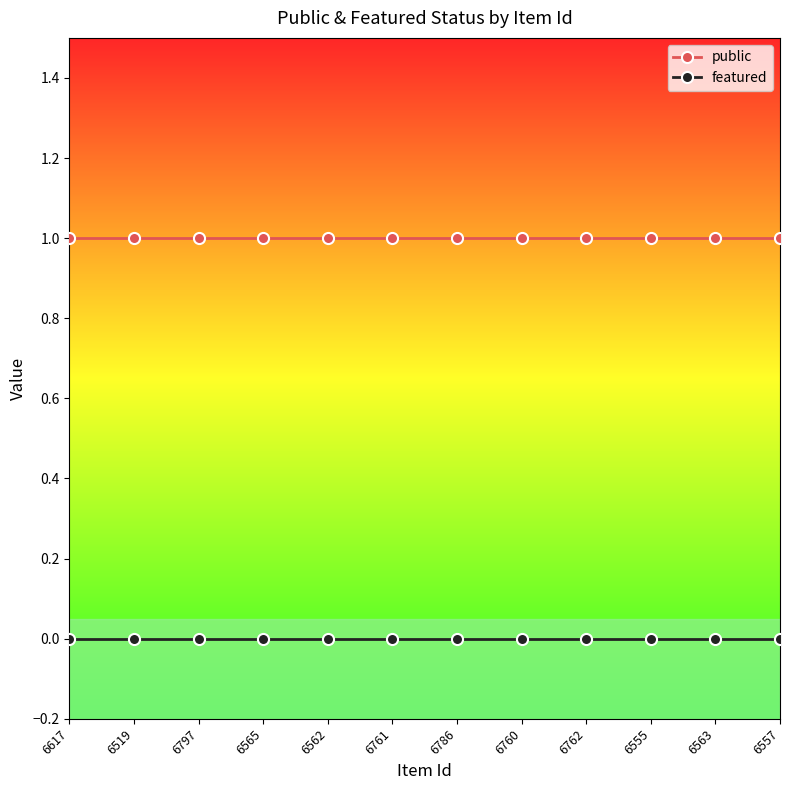

True or false: public and featured cross at least once.

False